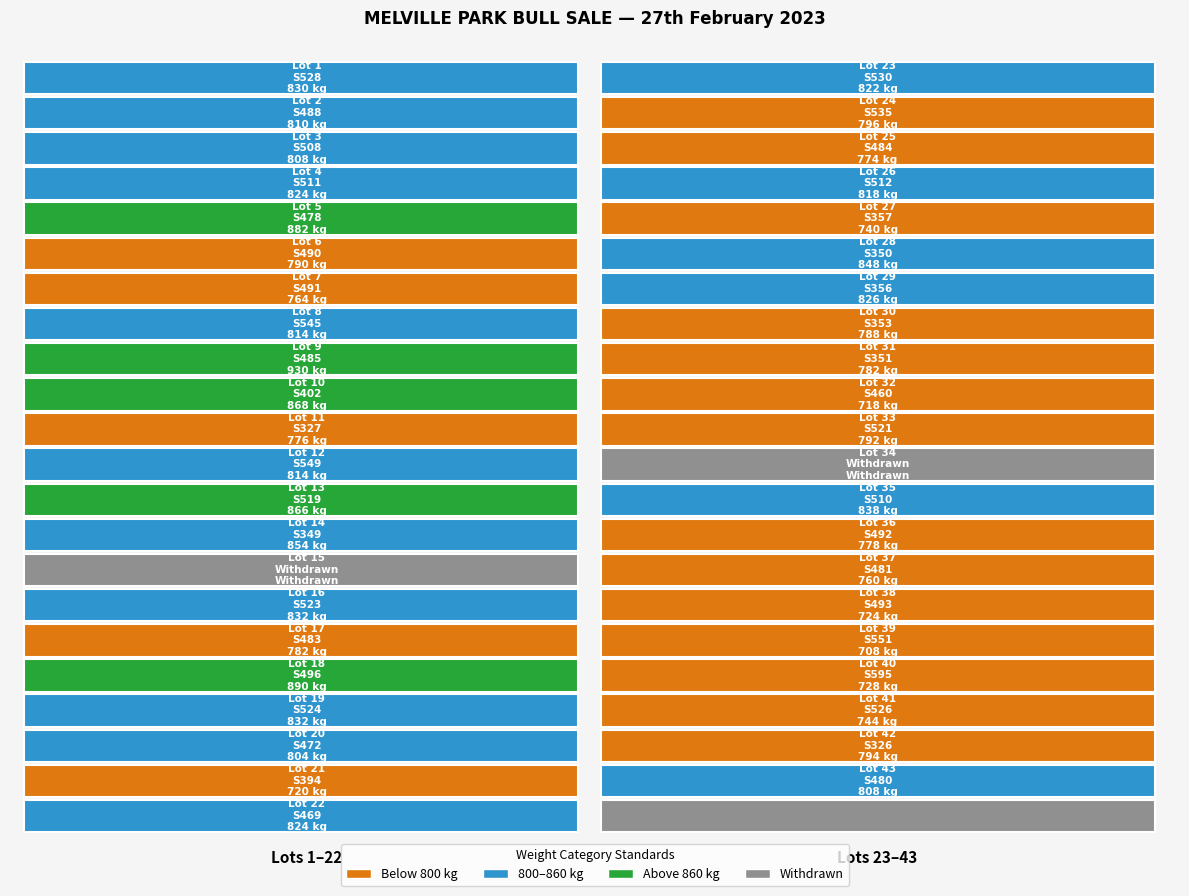

The 2 series shows 760 at 14. True or false?

True